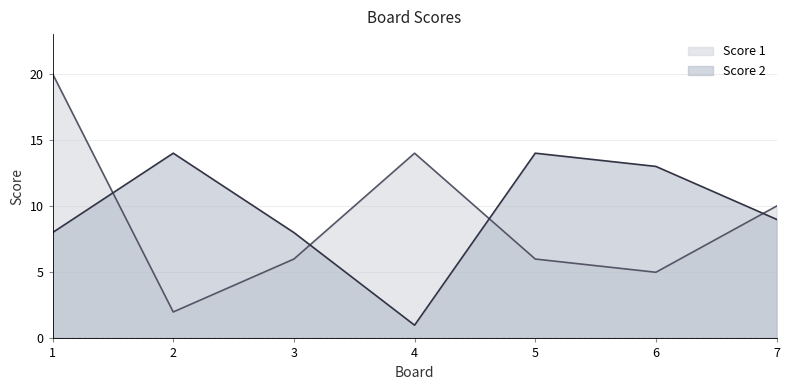

How many intersections are there between Score 1 and Score 2?

4